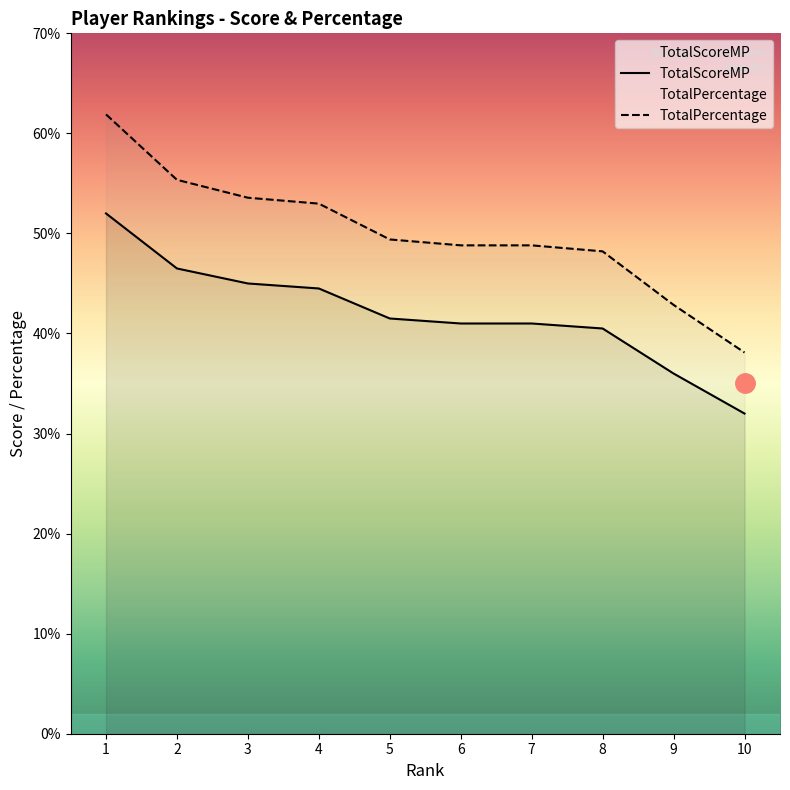

How many data points does each series have?

10